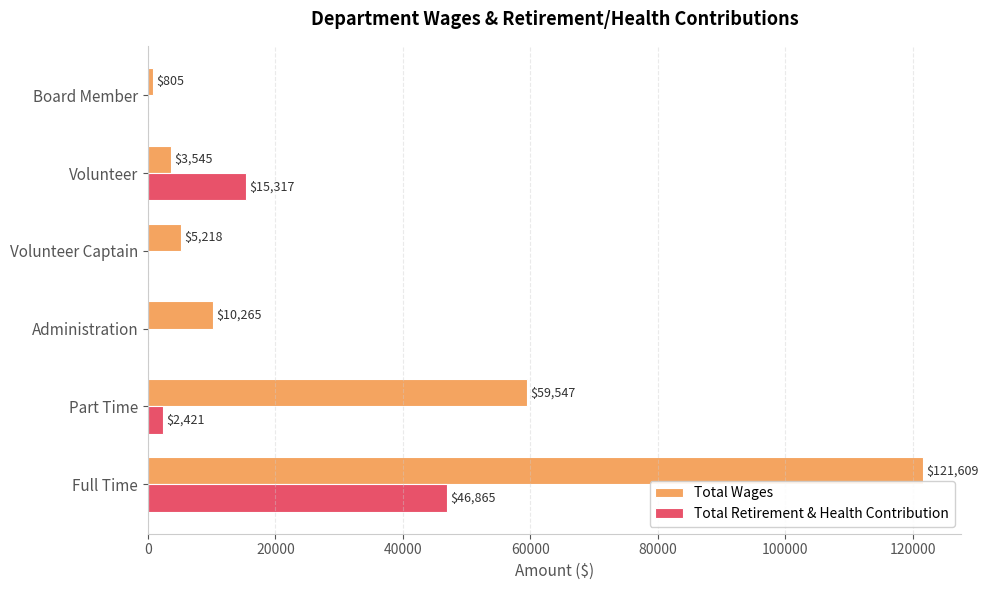

At which label does Total Wages reach its peak?

Full Time